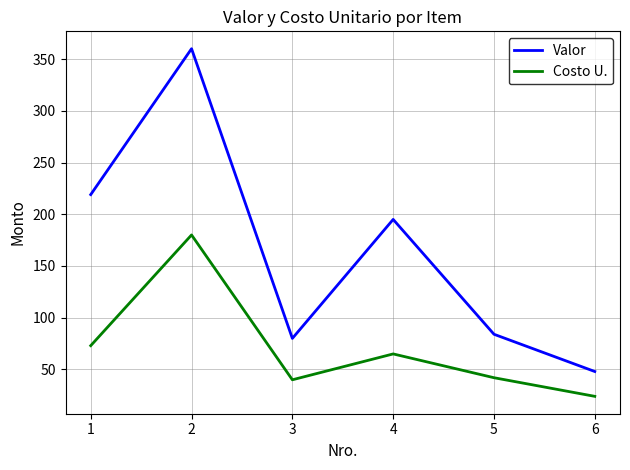

At 4, list the series in order from largest to smallest.

Valor, Costo U.